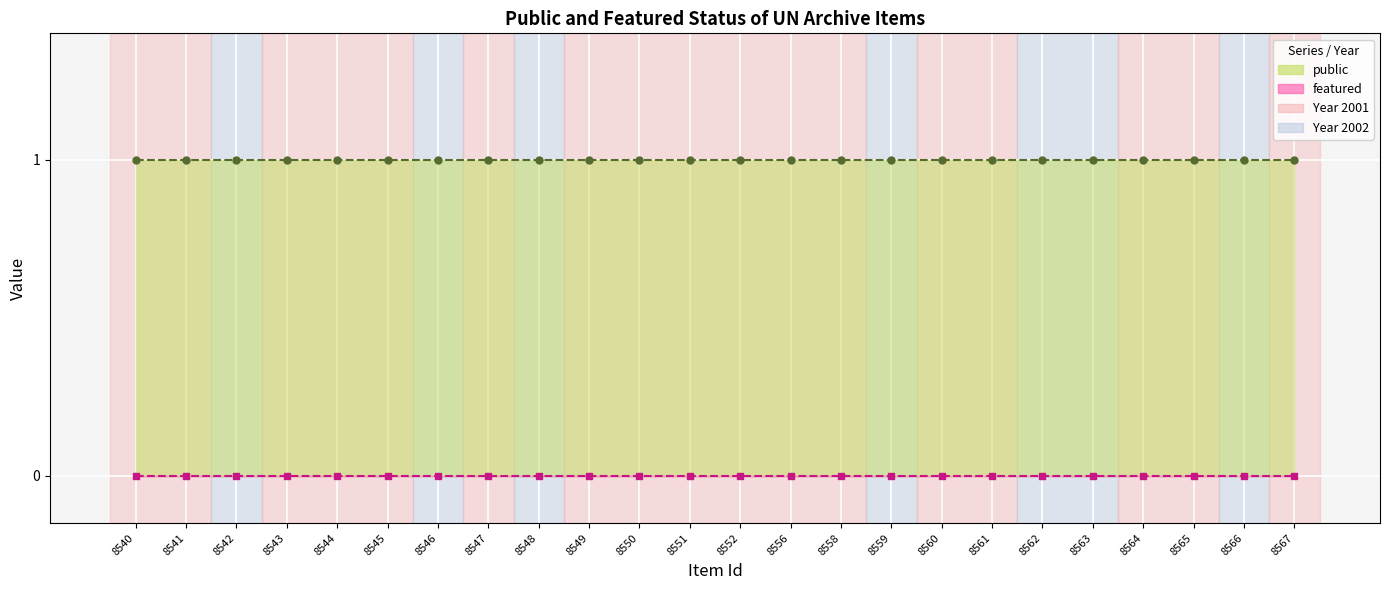

List the series in order of their overall mean, highest first.

public, featured